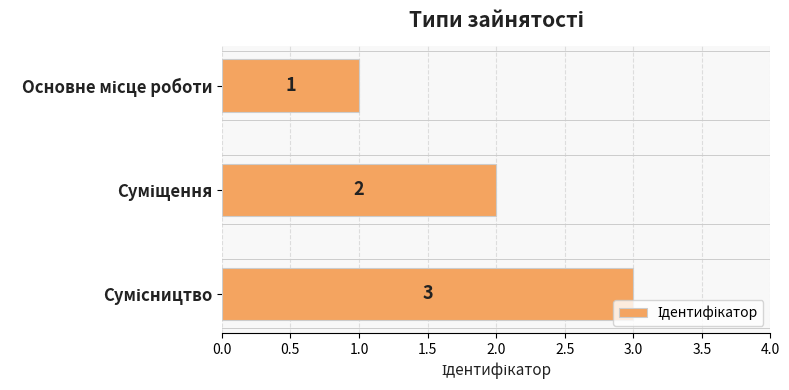

Count the number of data series in this chart.

1